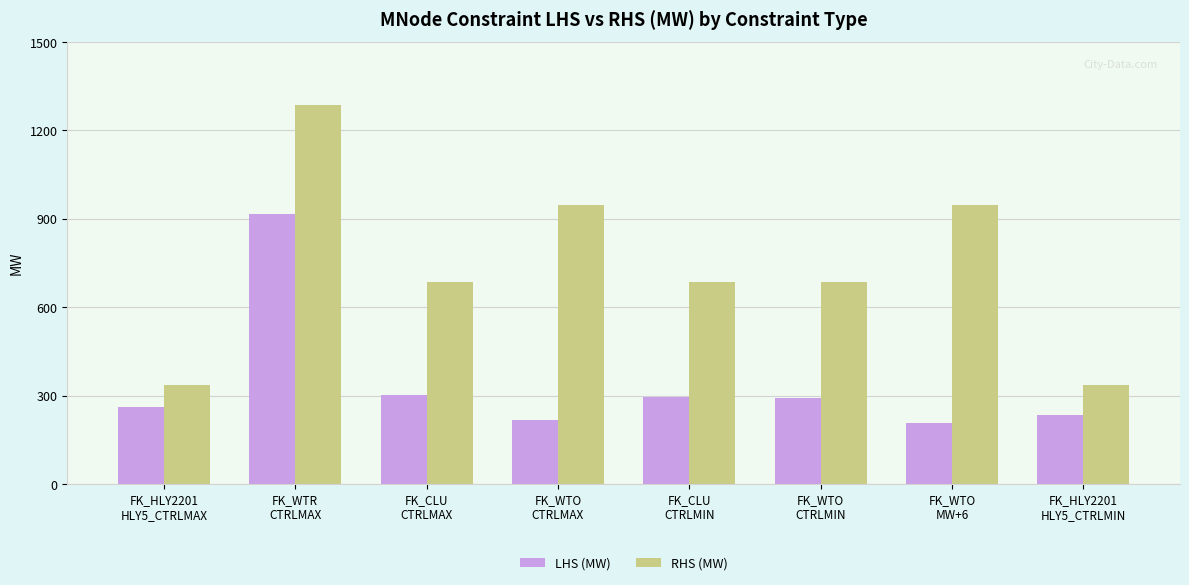

What is the label of the 1st bar from the left?

FK_HLY2201
HLY5_CTRLMAX